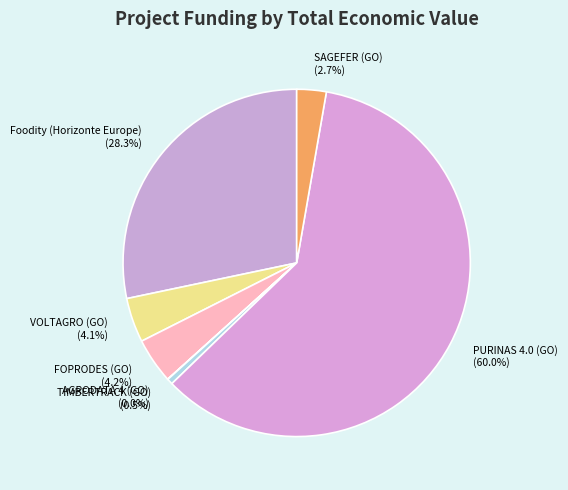

To the nearest percent, what is the average slice percentage?

14%